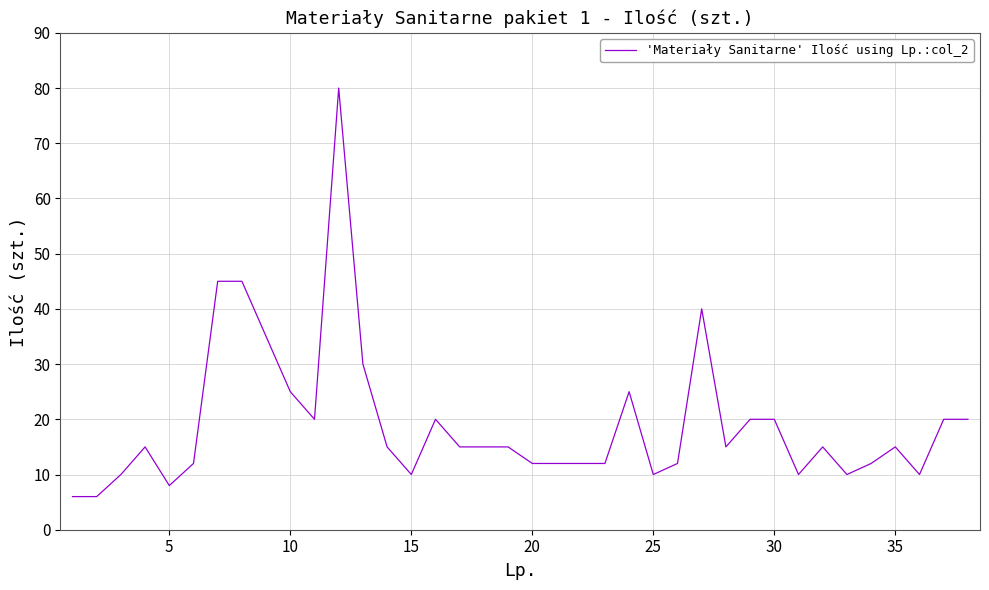

What is the greatest value displayed?

80